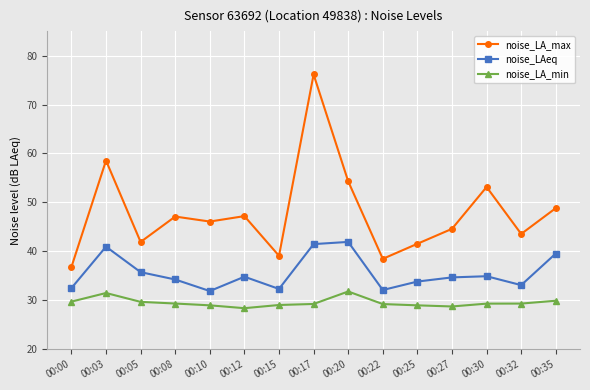

List the series in order of their peak value, lowest first.

noise_LA_min, noise_LAeq, noise_LA_max